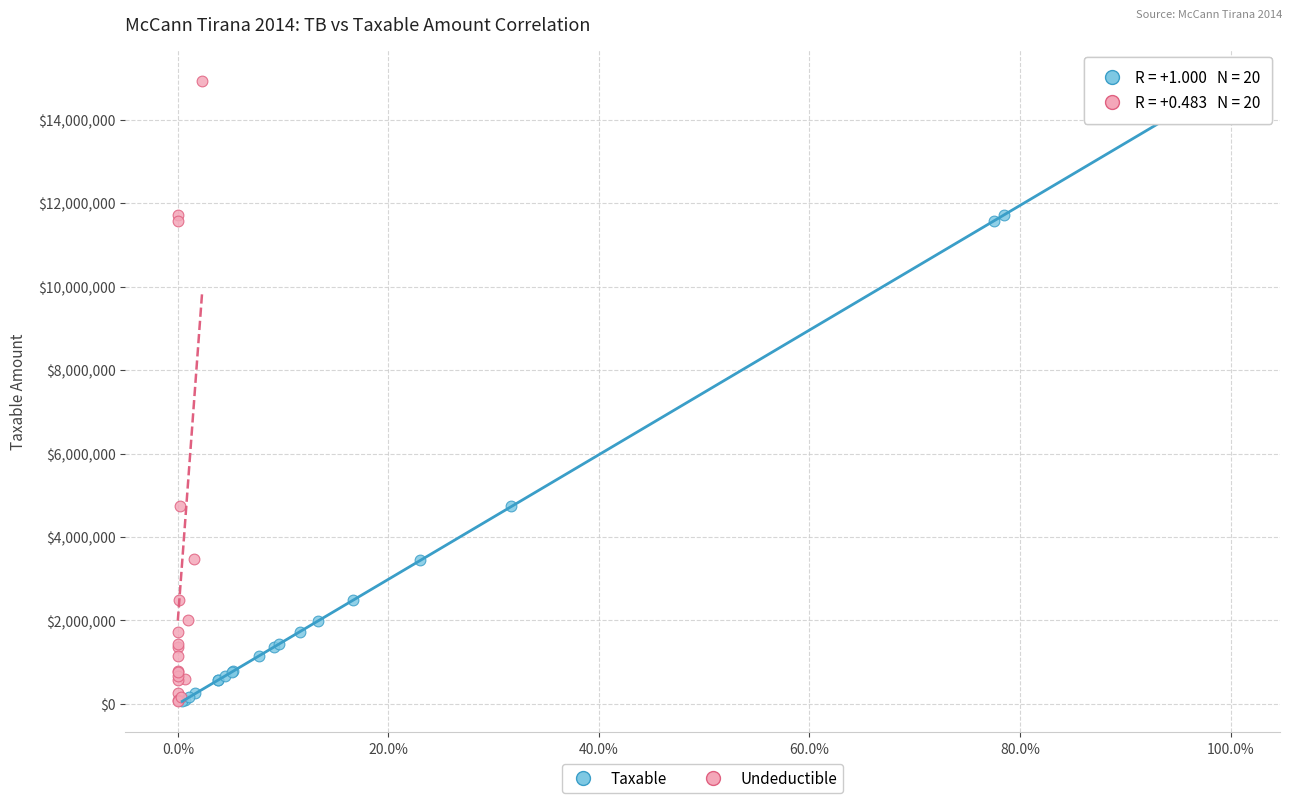

Which series has the widest spread of Y values?

Undeductible